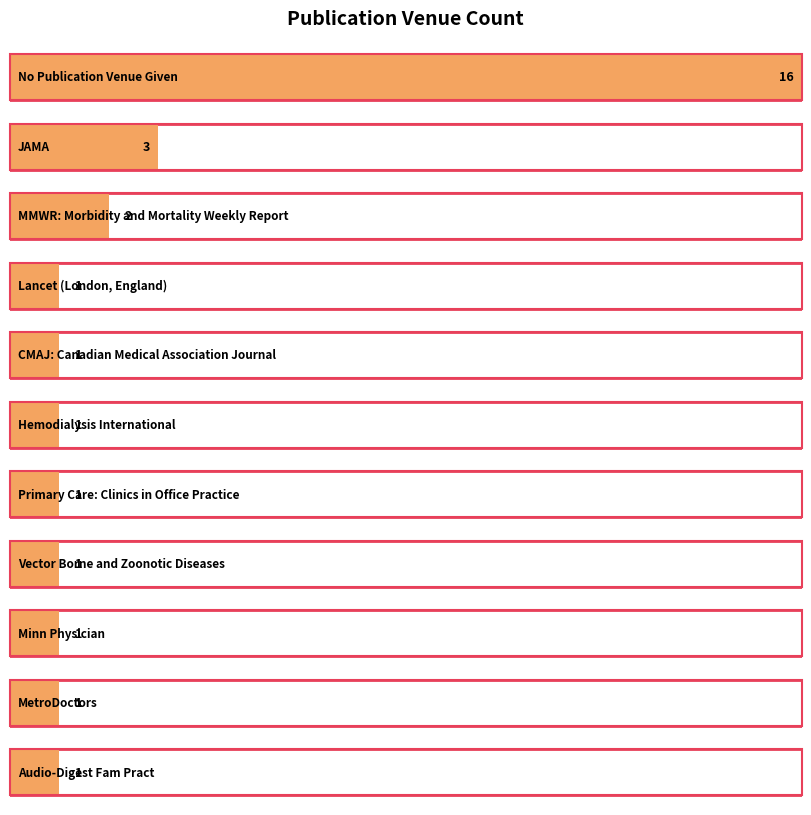

True or false: the data shows 1 at JAMA.

False